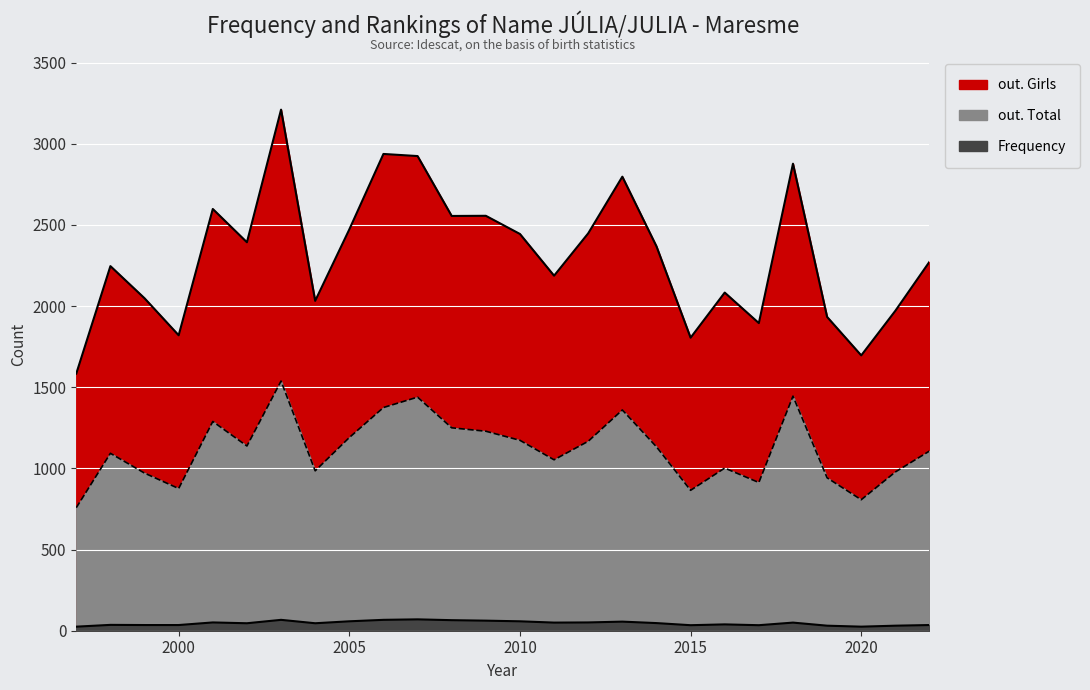

What are all the series names shown in the legend?

Frequency, out. Total, out. Girls